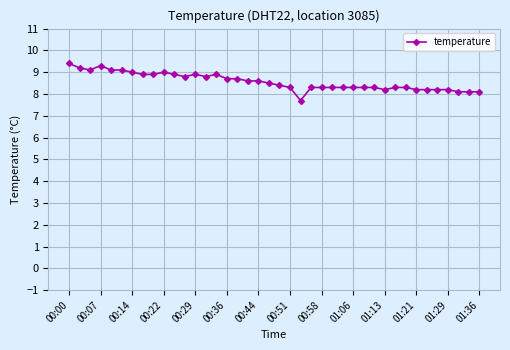

How many values are below 8?

1